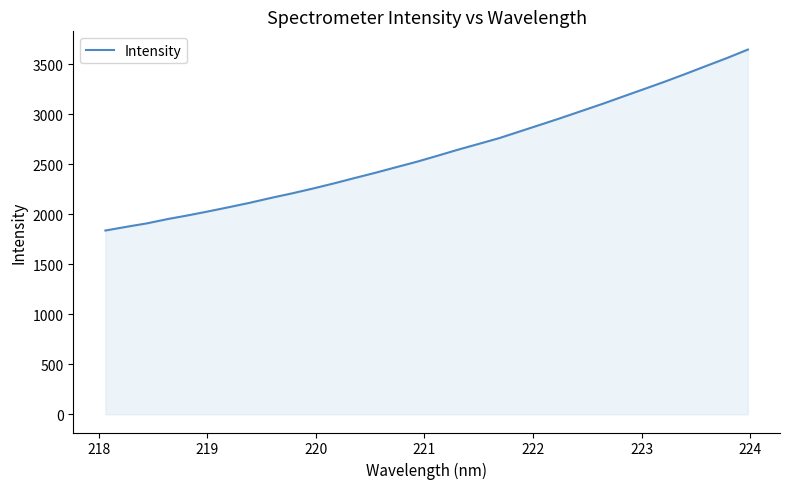

True or false: the data has more than 2 interior local peaks.

False